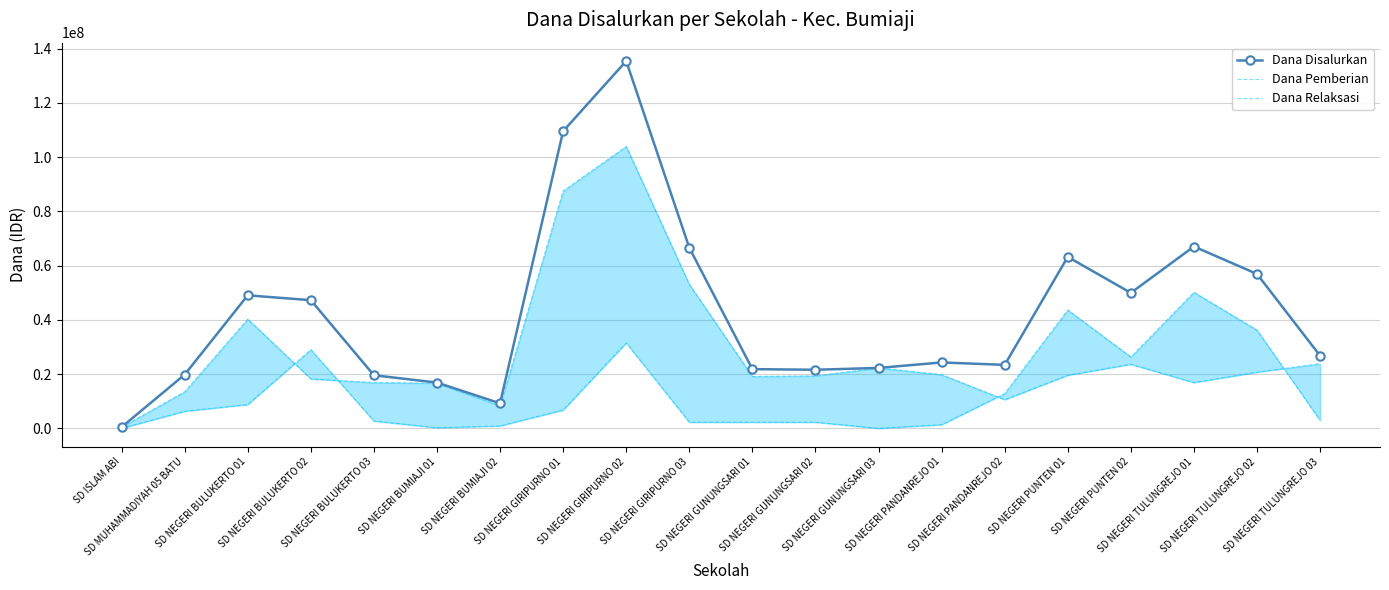

What is the spread (max minus min) of values at SD NEGERI GIRIPURNO 01?

102825000